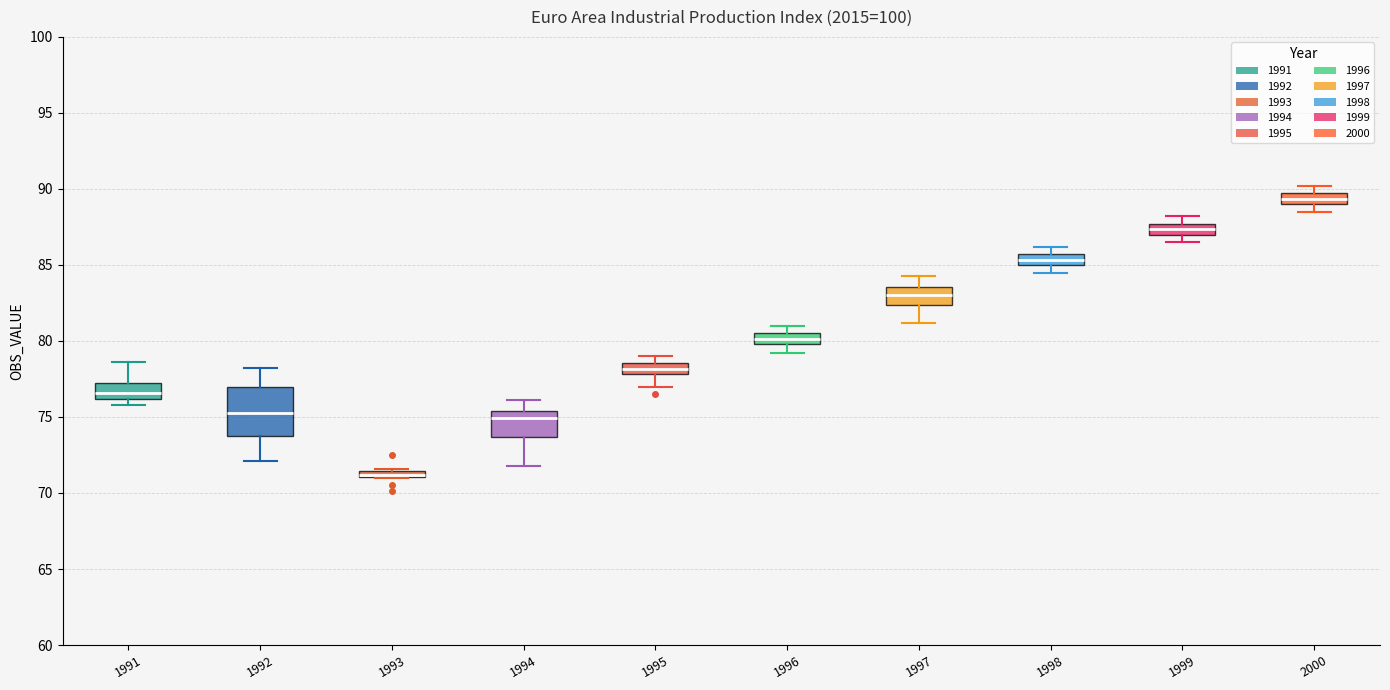

Where is the upper edge of the box at x = 2000 on the y-axis? The values are not printed on the chart, so give them approximately, as read against the axis.

89.5